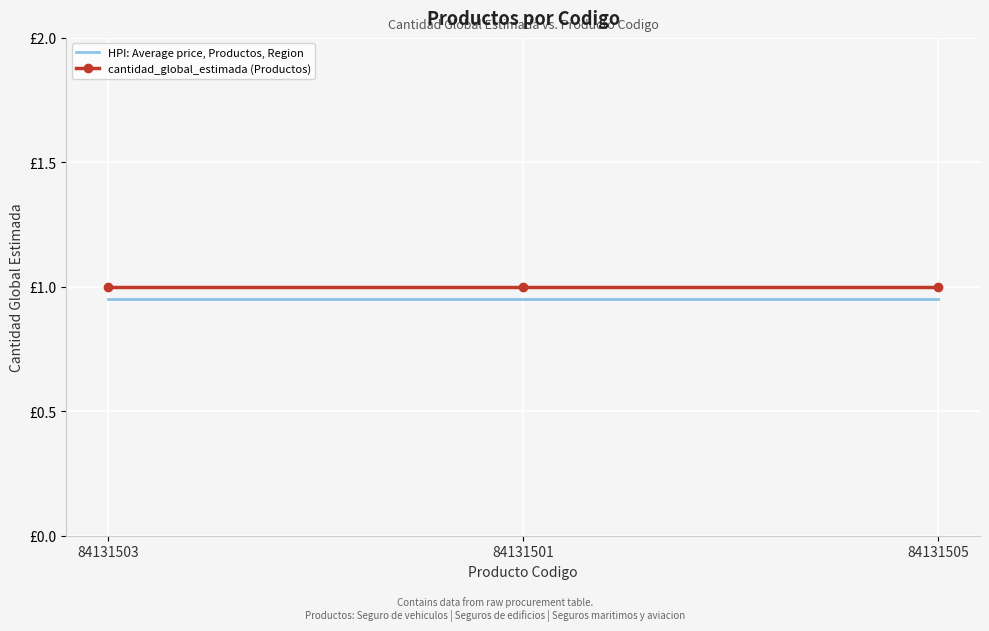

List the series in order of their peak value, lowest first.

HPI: Average price, Productos, Region, cantidad_global_estimada (Productos)